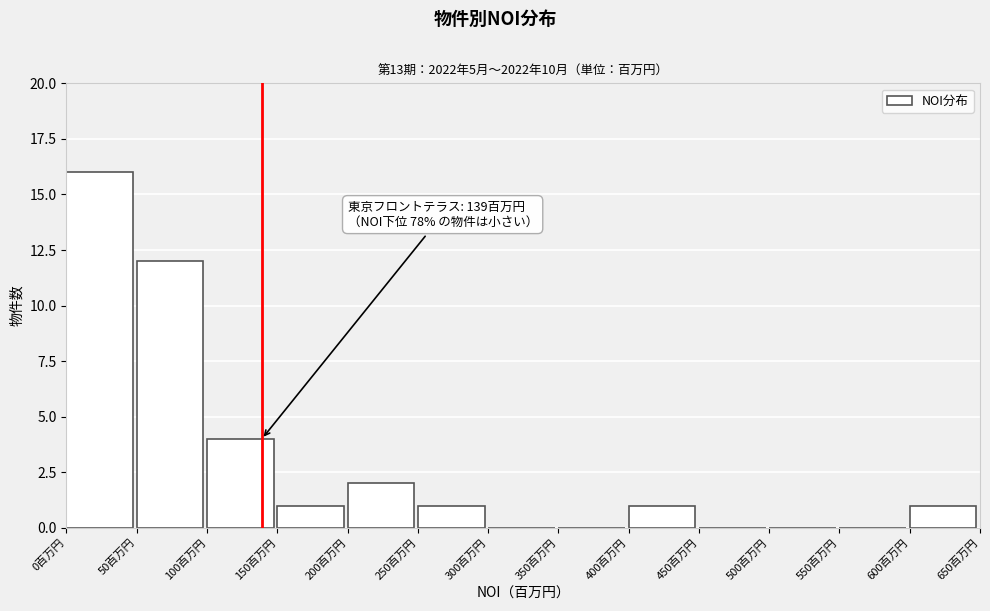

Over which range of the x-axis is the bar tallest?

0 to 50